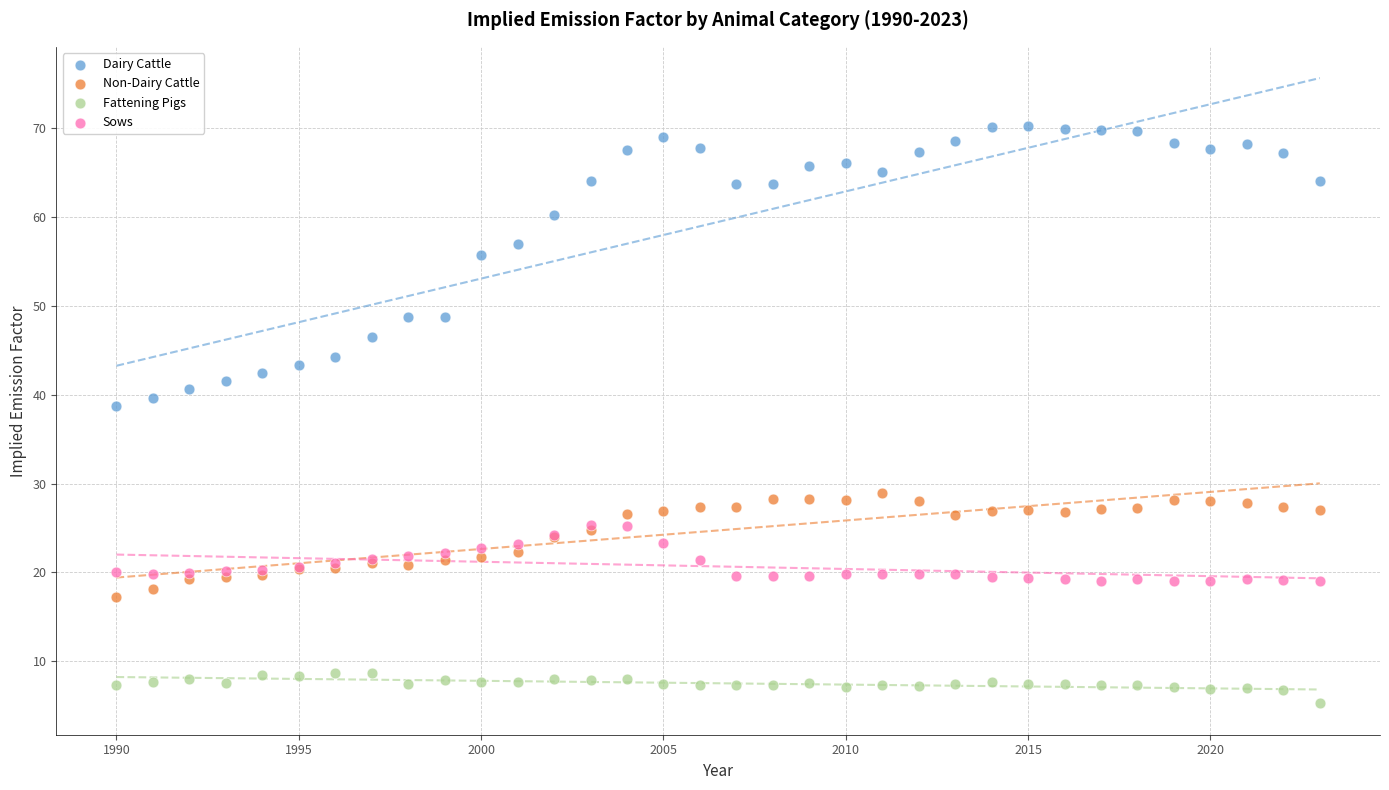

In the Dairy Cattle series, what Y value is closest to 54?

55.8